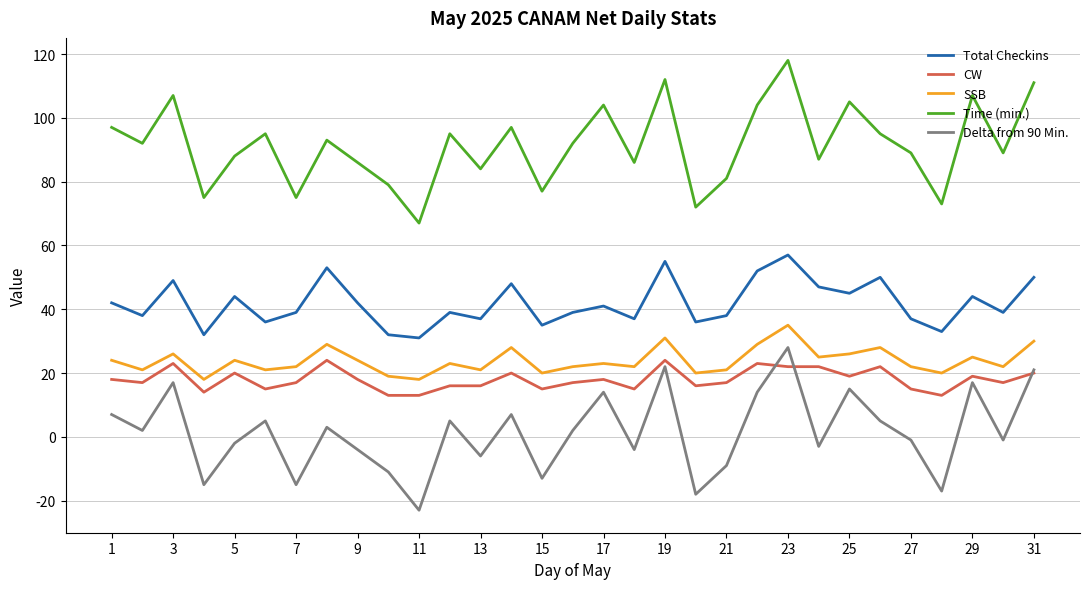

True or false: Total Checkins and Time (min.) intersect in this chart.

False